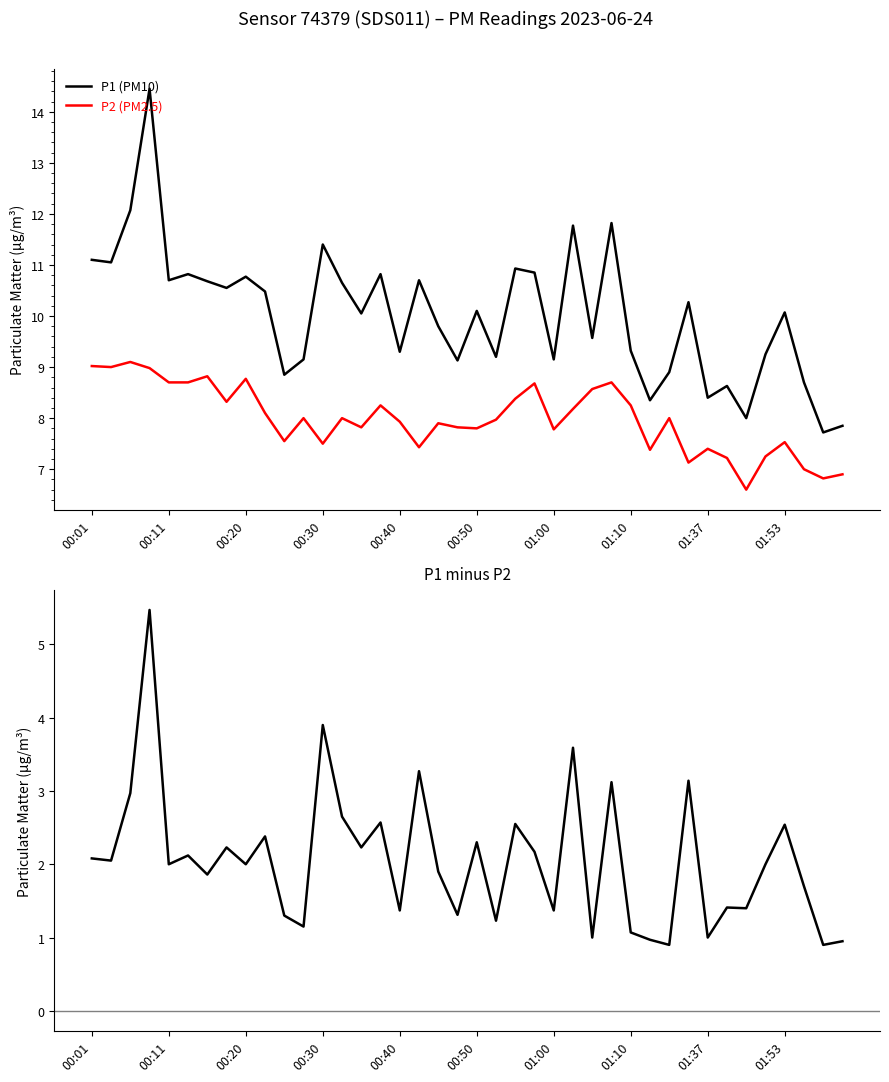

True or false: P2 (PM2.5) and P1 (PM10) intersect in this chart.

False